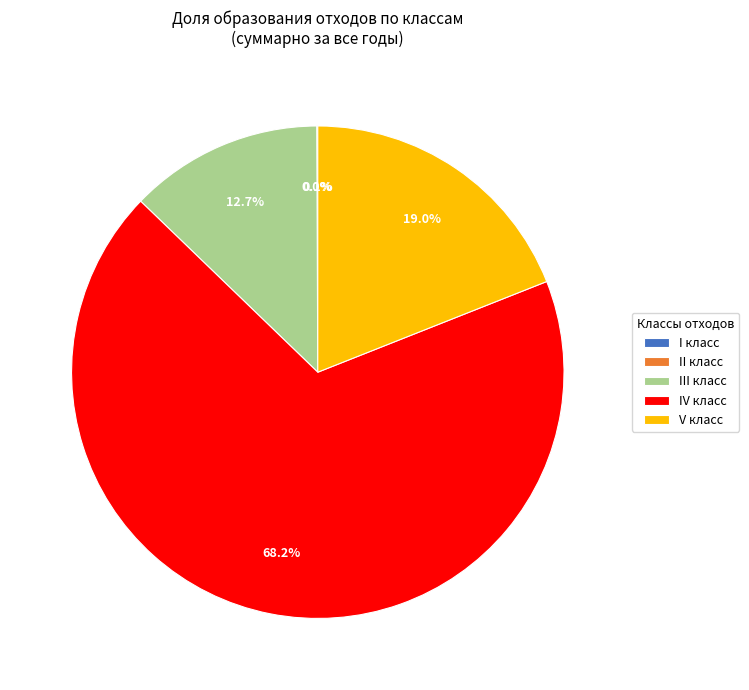

To the nearest percent, what is the combined percentage of V класс and IV класс?

87%